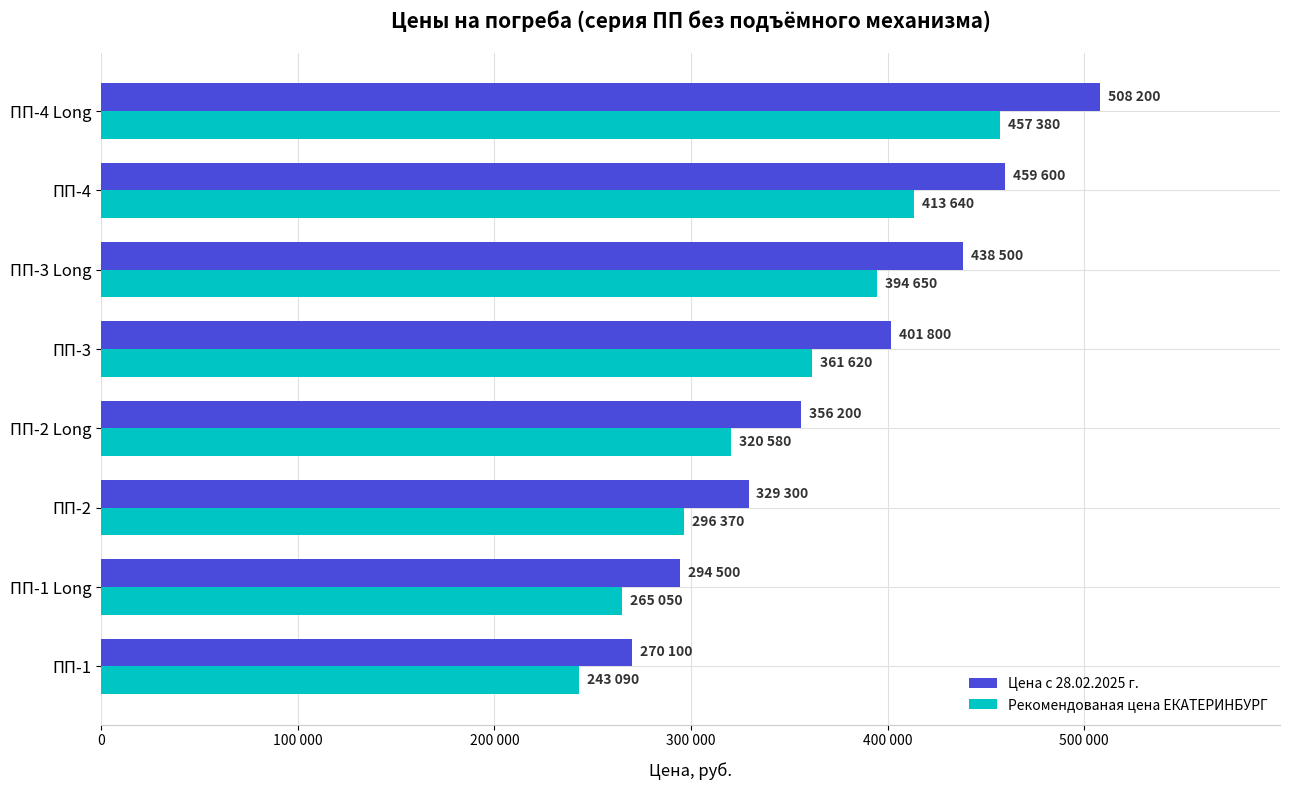

What is the value of the Цена с 28.02.2025 г. bar at the 5th from the left?

401800